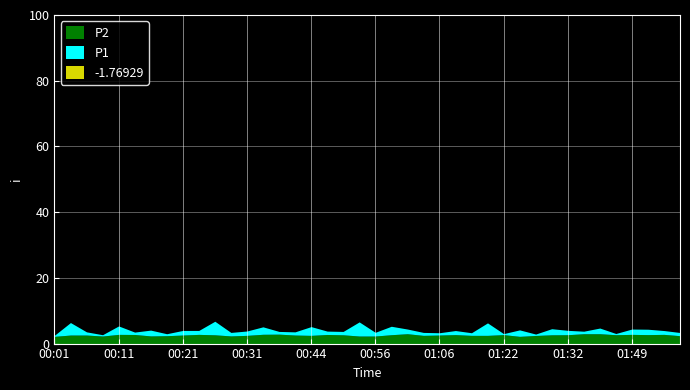

What is the average value of the P1 series?

4.1